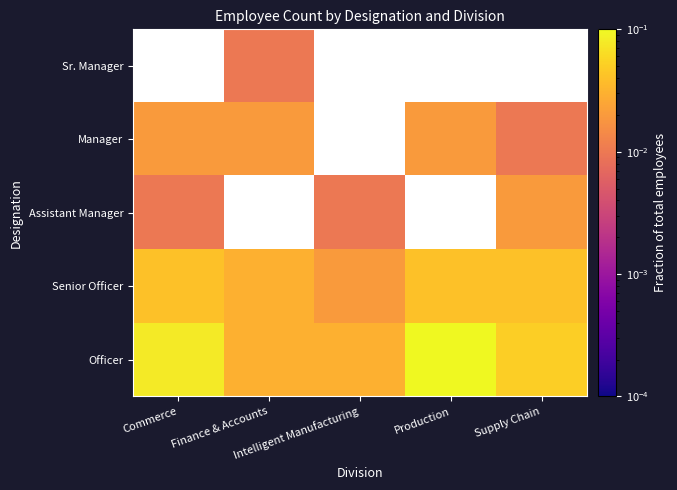

True or false: Senior Officer has a value of 0.0 at Production.

False